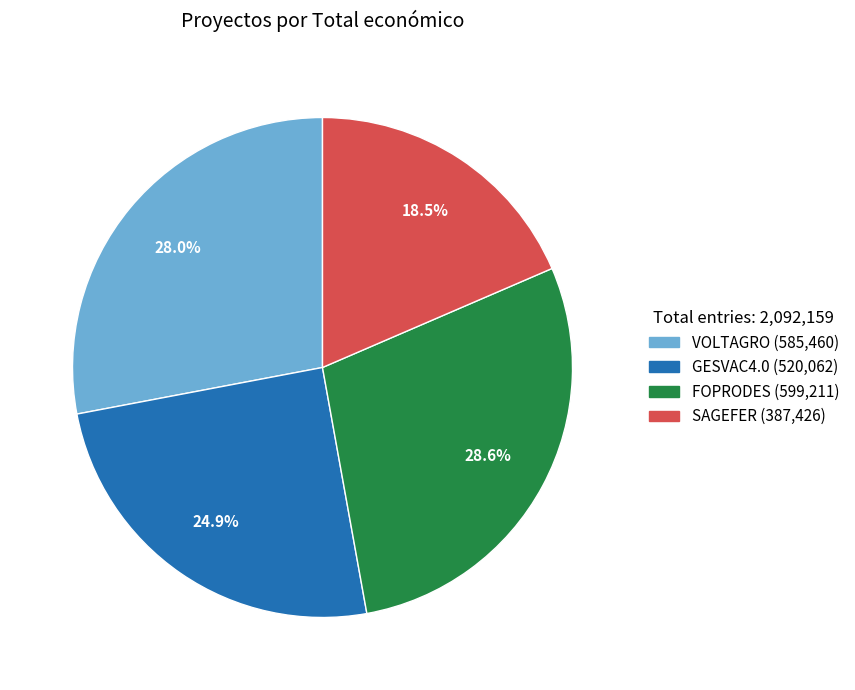

Count the number of slices in the pie.

4